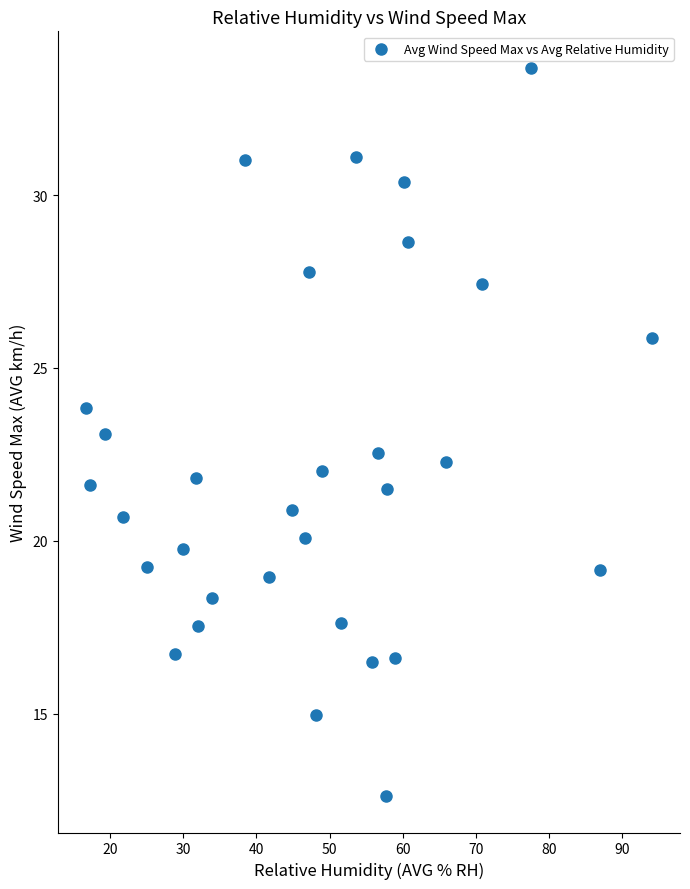

What is the range of Y values (max minus min)?

21.1